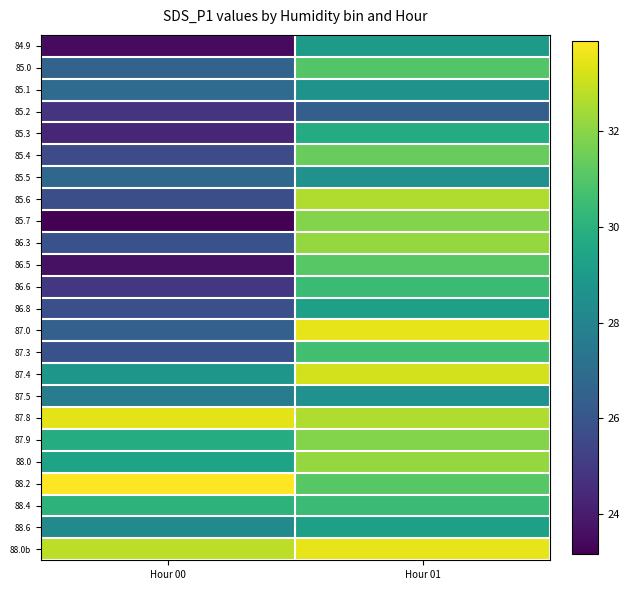

Reading left to right, extract all data points from this chart.

84.9: Hour 00=23.5	Hour 01=29.0
85.0: Hour 00=26.6	Hour 01=31.0
85.1: Hour 00=26.9	Hour 01=28.7
85.2: Hour 00=24.8	Hour 01=26.4
85.3: Hour 00=24.3	Hour 01=29.8
85.4: Hour 00=25.7	Hour 01=31.4
85.5: Hour 00=26.8	Hour 01=28.6
85.6: Hour 00=25.8	Hour 01=32.6
85.7: Hour 00=23.2	Hour 01=31.9
86.3: Hour 00=25.9	Hour 01=32.2
86.5: Hour 00=23.6	Hour 01=31.1
86.6: Hour 00=24.9	Hour 01=30.4
86.8: Hour 00=25.8	Hour 01=29.3
87.0: Hour 00=26.4	Hour 01=33.5
87.3: Hour 00=25.9	Hour 01=30.6
87.4: Hour 00=28.8	Hour 01=33.1
87.5: Hour 00=27.7	Hour 01=28.6
87.8: Hour 00=33.4	Hour 01=32.6
87.9: Hour 00=29.8	Hour 01=31.9
88.0: Hour 00=29.4	Hour 01=32.2
88.2: Hour 00=33.9	Hour 01=31.1
88.4: Hour 00=30.1	Hour 01=30.4
88.6: Hour 00=28.2	Hour 01=29.3
88.0b: Hour 00=32.8	Hour 01=33.5